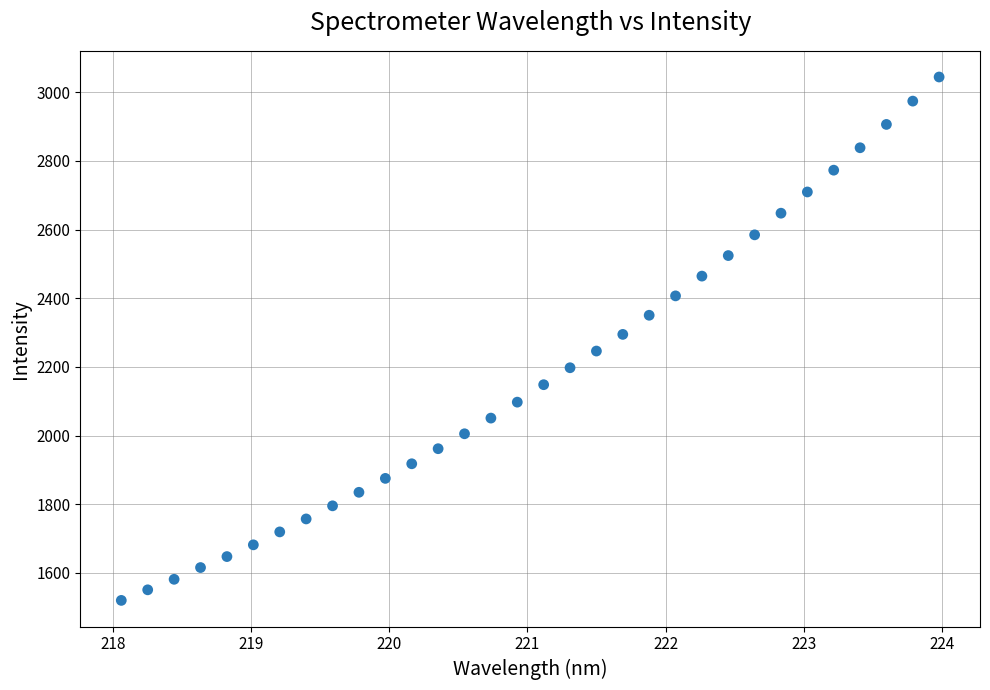

What is the range of Y values (max minus min)?

1524.7